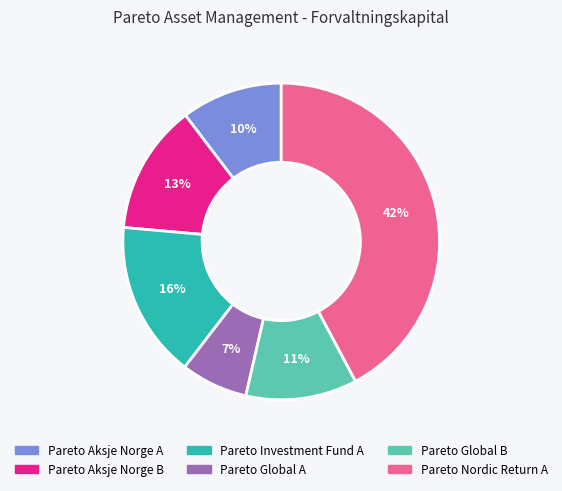

How many segments does this pie chart have?

6